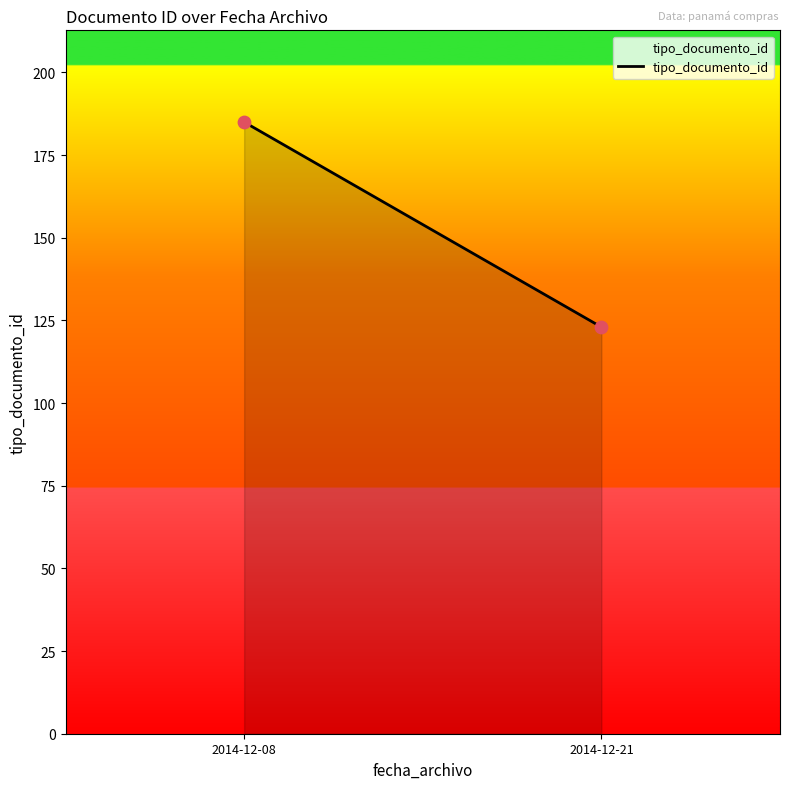

What is the average Y value?

154